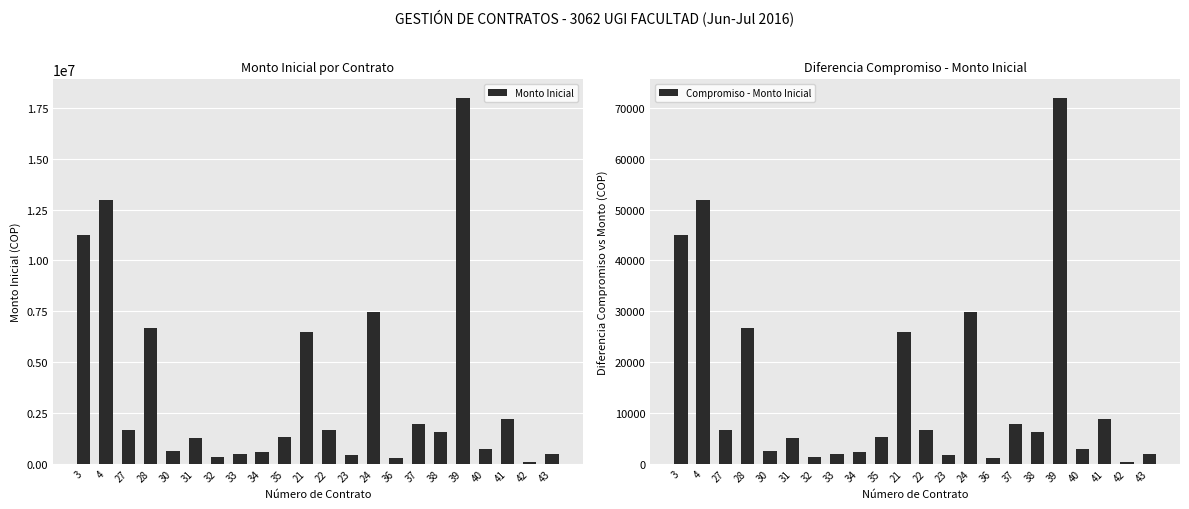

Reading left to right, what are all the values shown in this chart?

Monto Inicial: 11228928	12950000	1665760	6670498	649600	1280000	340000	490680	557999	1331216	6500000	1664000	406000	7447200	264480	1948800	1559040	18000000	742400	2200000	107432	464000
Compromiso - Monto Inicial: 44916	51800	6663	26682	2598	5120	1360	1963	2232	5325	26000	6656	1624	29789	1058	7795	6236	72000	2970	8800	430	1856